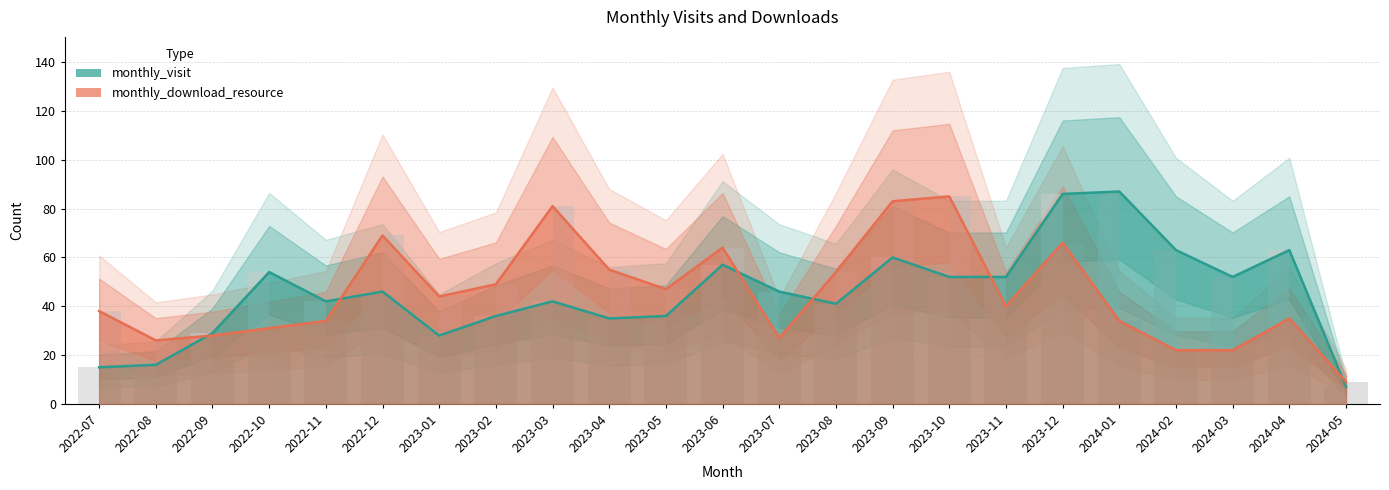

How many bars are there in each group?

2